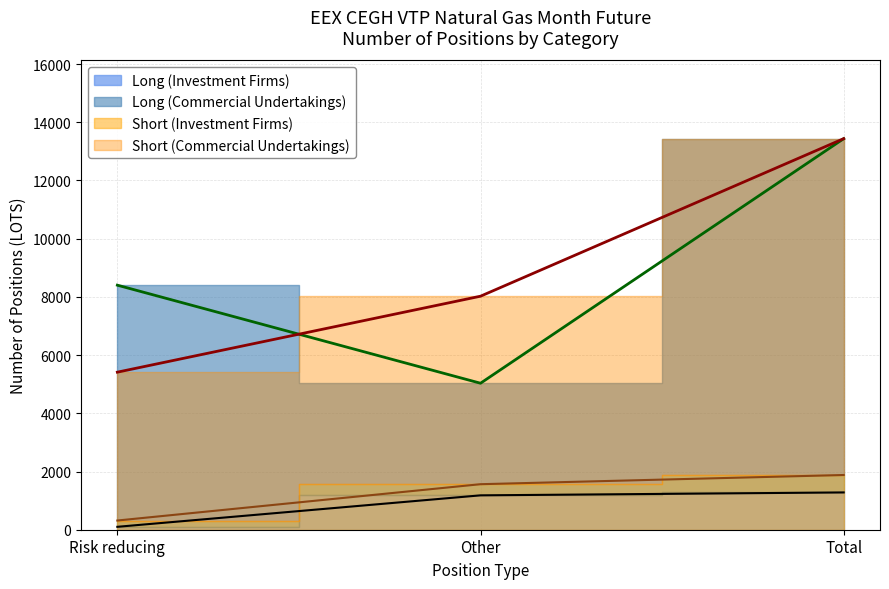

What position from the right is Other?

2